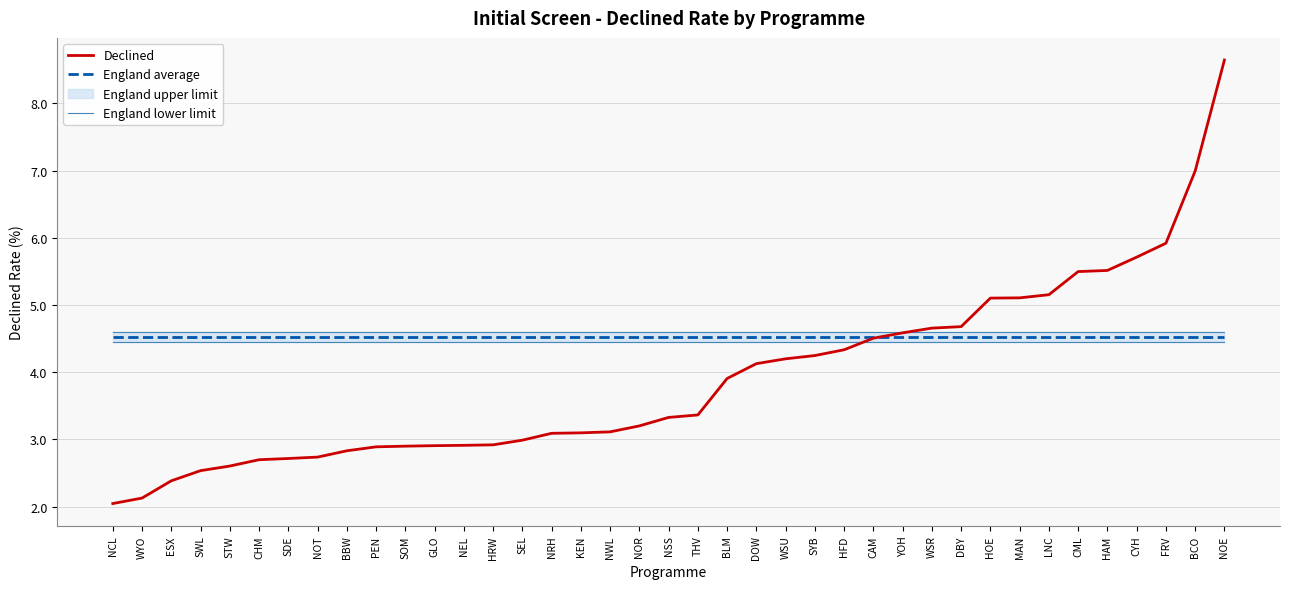

Between PEN and NOE, which series saw the biggest shift?

Declined